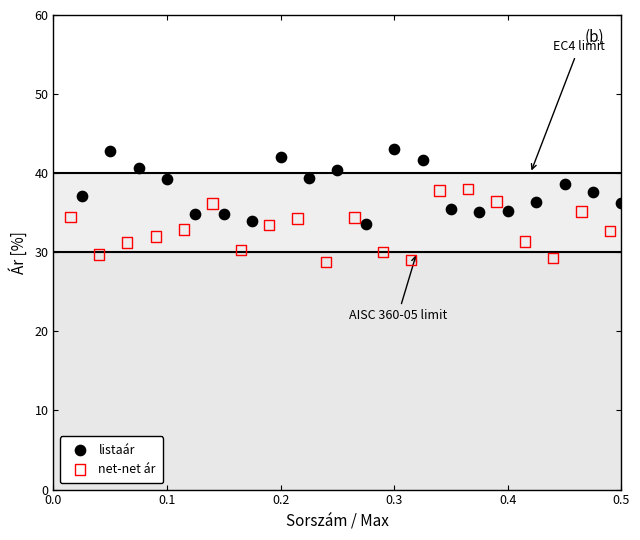

Which series contains the highest Y value?

listaár